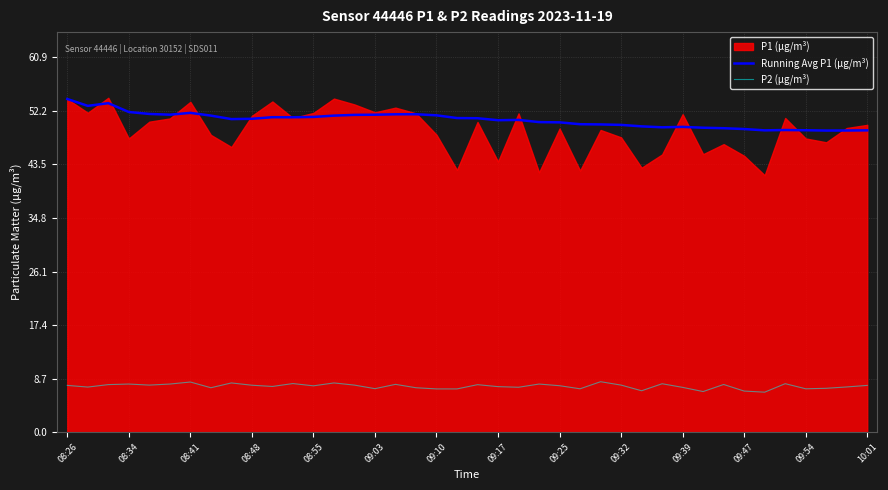

True or false: P2 (µg/m³) and Running Avg P1 (µg/m³) intersect in this chart.

False